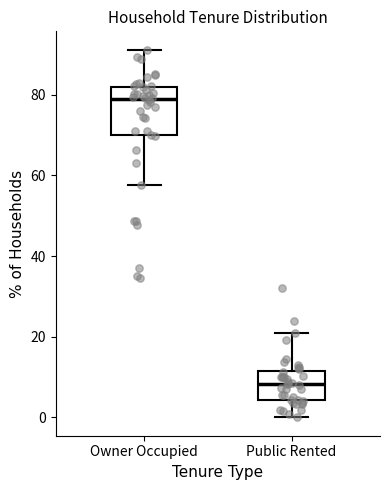

Reading left to right, read every box against the y-axis: the position of its median line, the range the box covers, and the ends of its whiskers. The values are not printed on the chart, so give them approximately, as read against the axis.

Owner Occupied: median 78, box 70 to 82, whiskers 58 to 92
Public Rented: median 8, box 4 to 12, whiskers 0 to 20